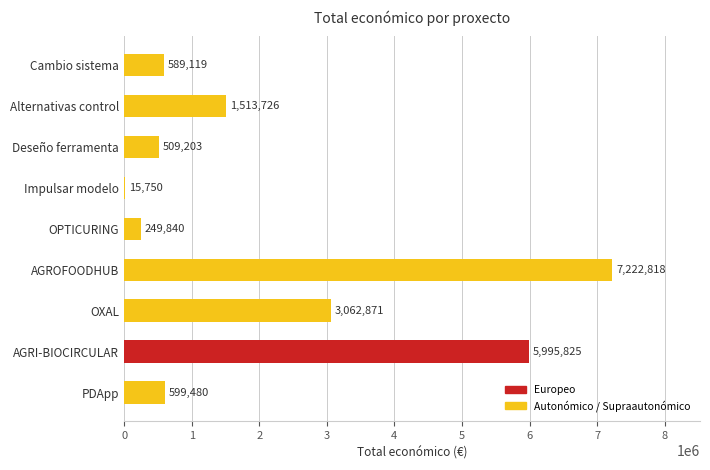

Which has a higher value, PDApp or Alternativas control?

Alternativas control